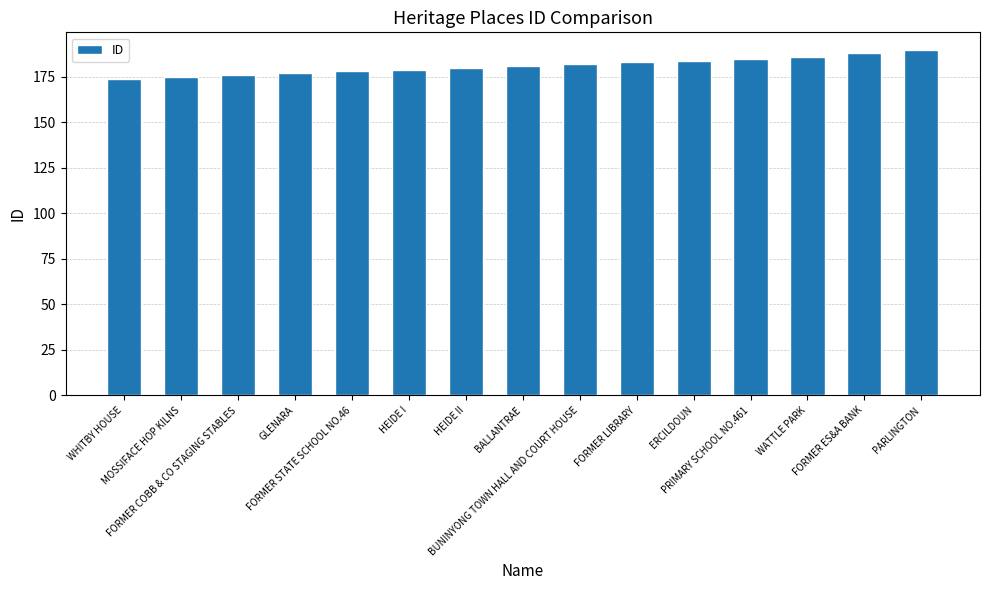

What is the label of the 8th bar from the right?

BALLANTRAE